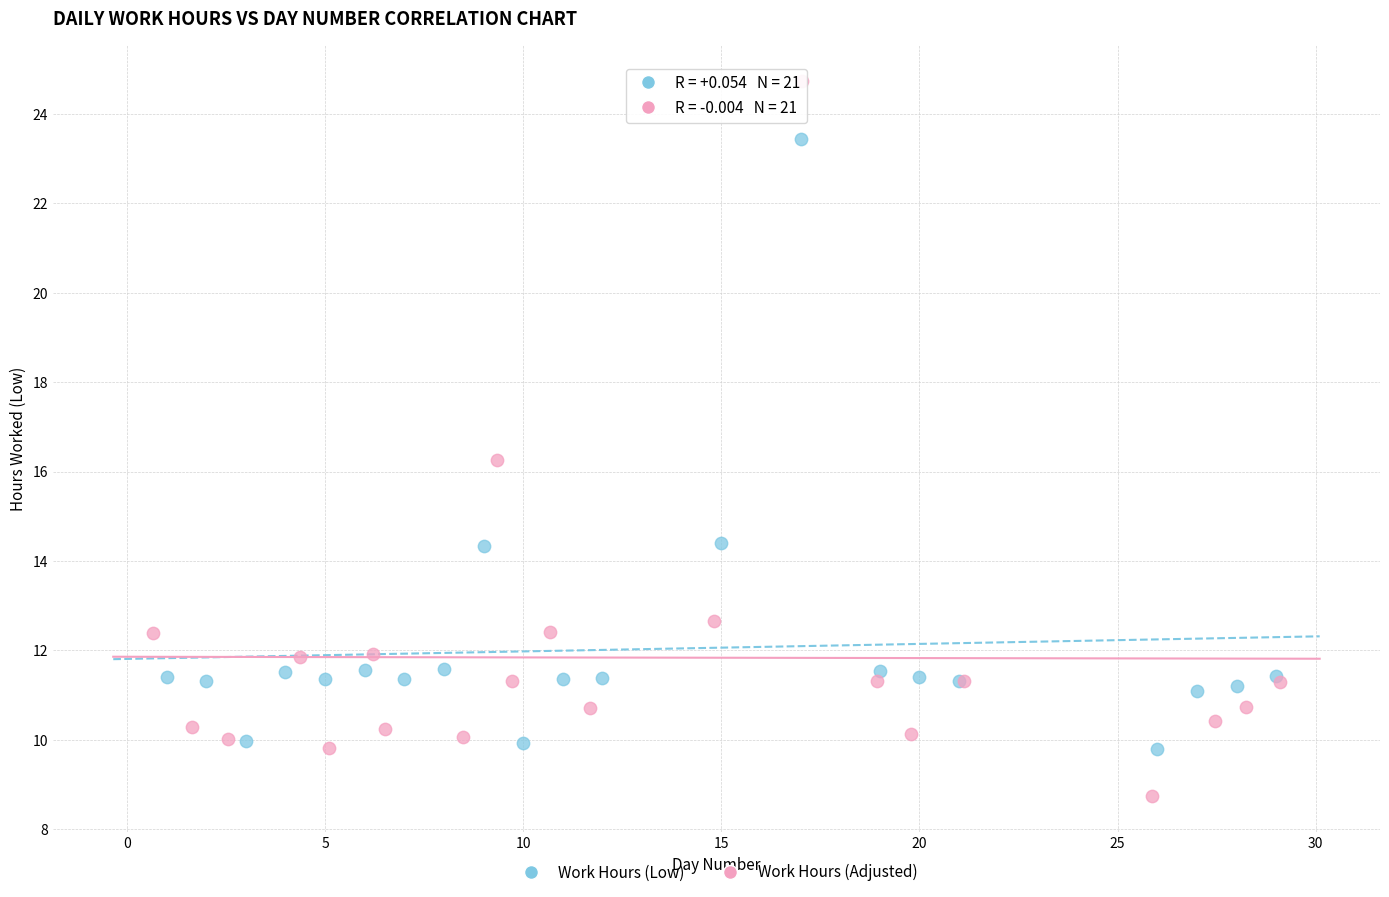

Which series contains the highest Y value?

Work Hours (Adjusted)